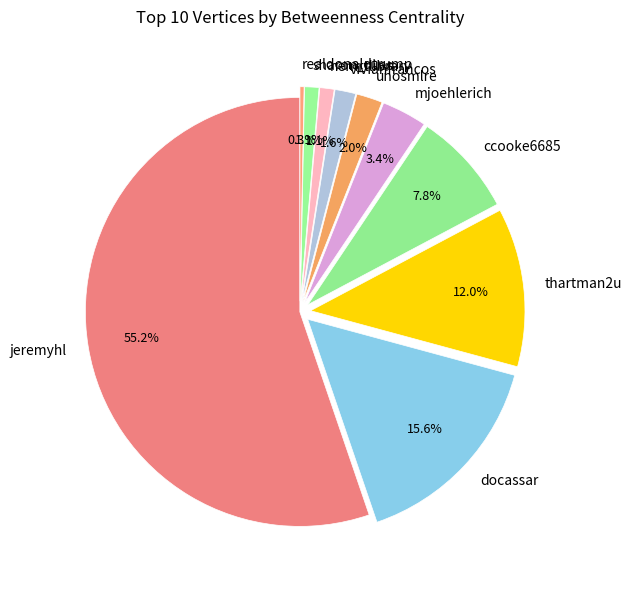

What is the largest slice in the pie chart?

jeremyhl